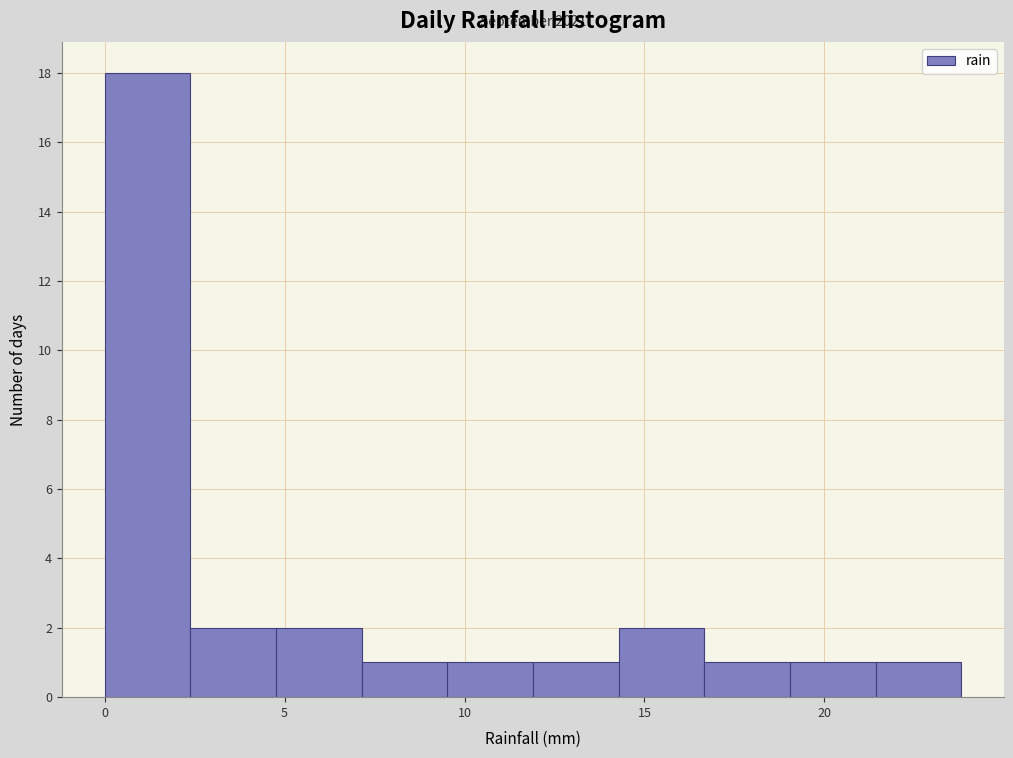

Over which range of the x-axis is the bar tallest?

0.0 to 2.5